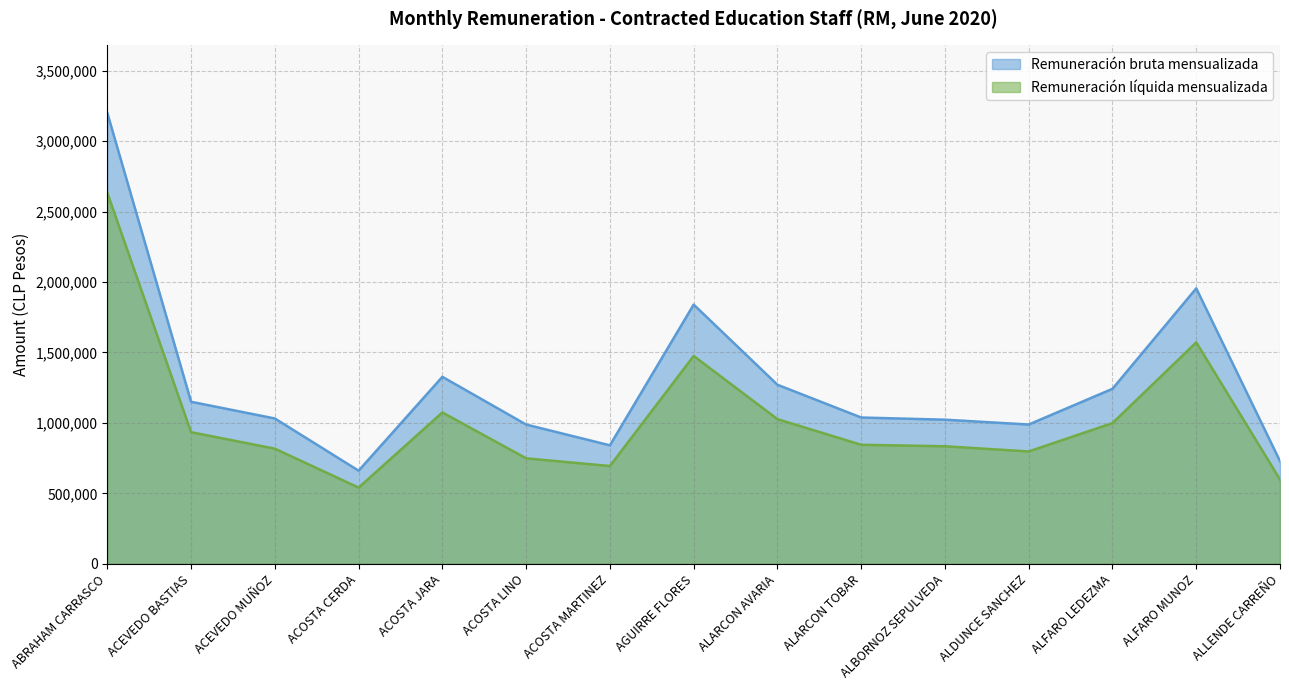

Which category has the highest value across all series?

ABRAHAM CARRASCO